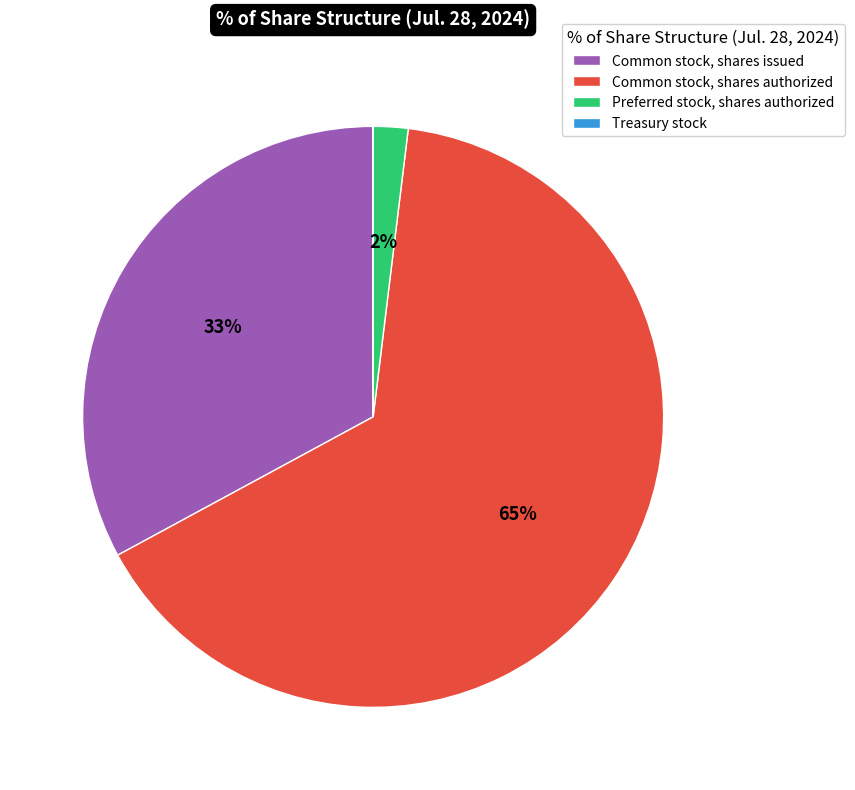

What percentage is the Preferred stock, shares authorized slice, to the nearest percent?

2%